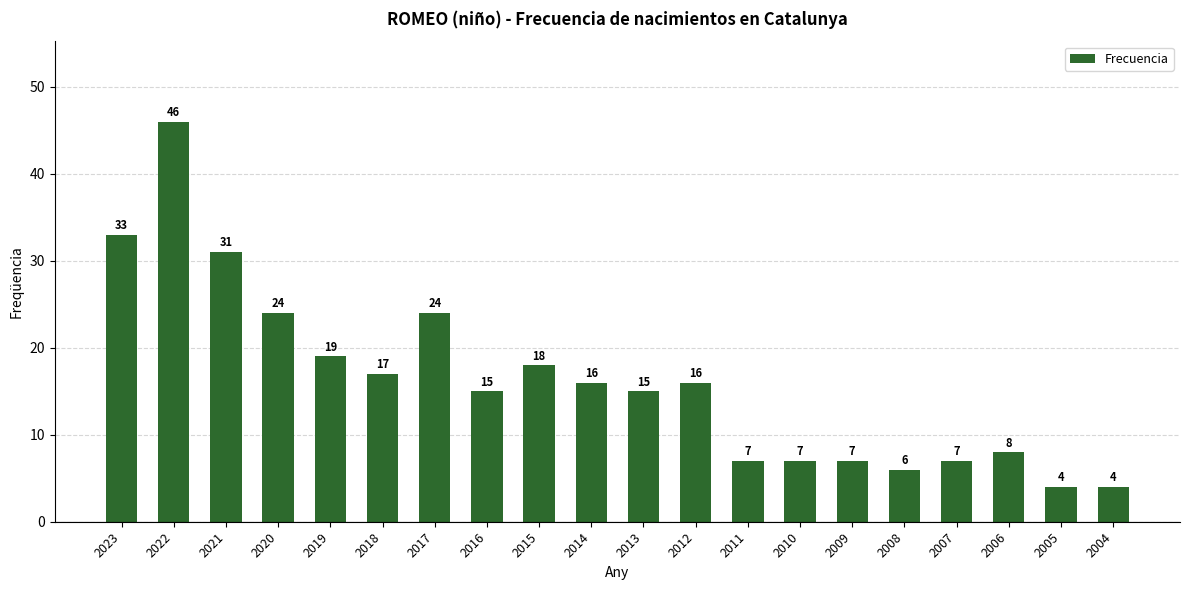

Are the bars grouped side by side (vs. stacked)?

No